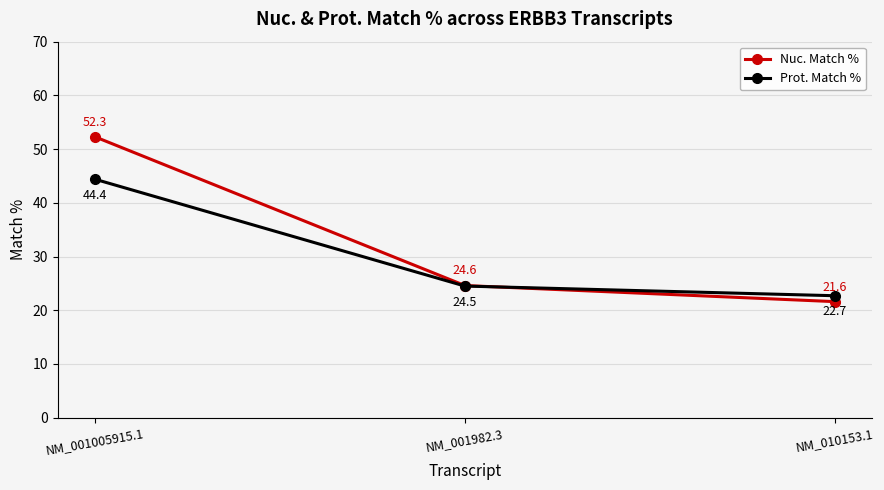

What is the label of the 1st point from the left?

NM_001005915.1